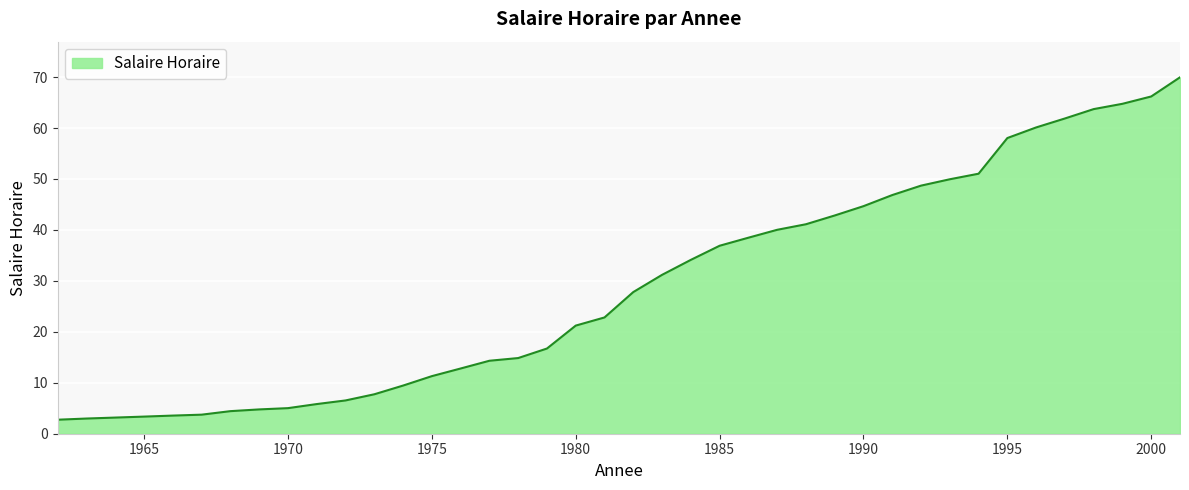

Count the number of data series in this chart.

1